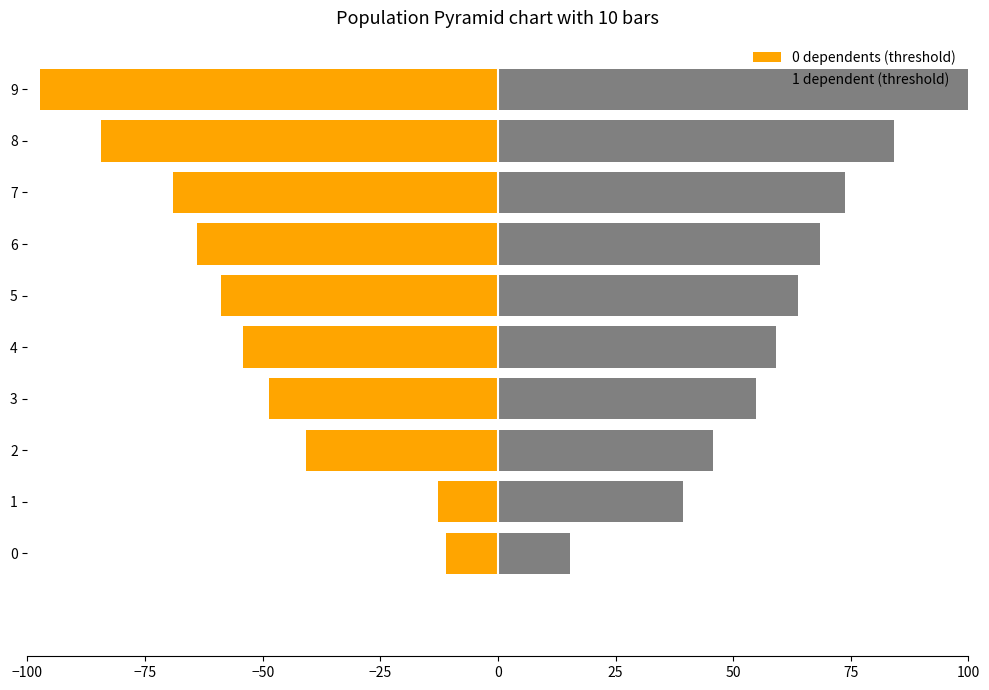

At 6, list the series in order from smallest to largest.

0 dependents (threshold), 1 dependent (threshold)